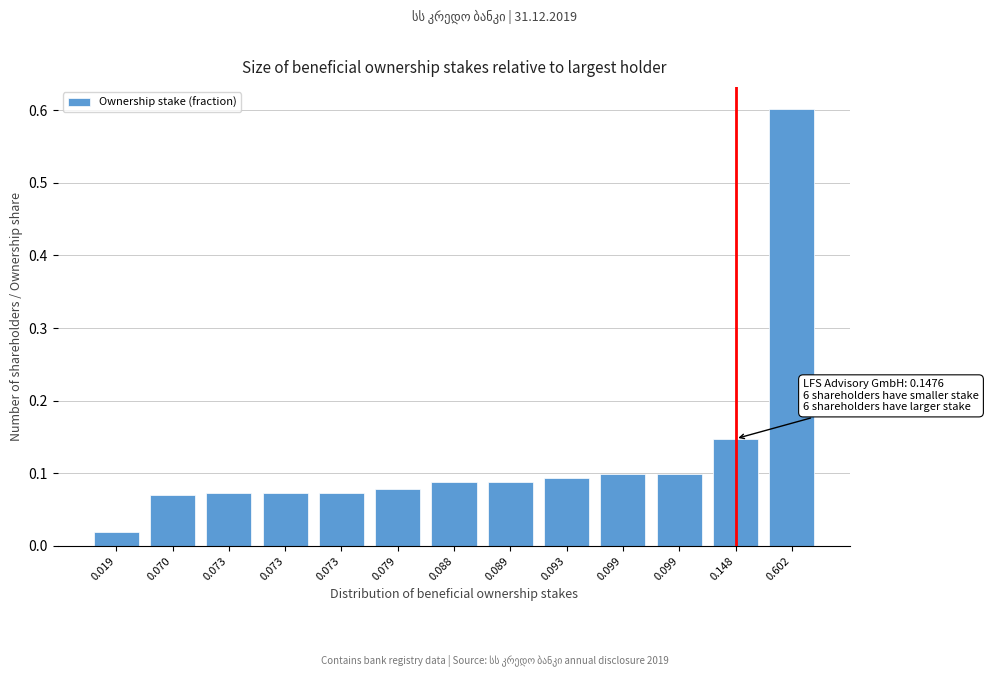

How many bars are there in total?

13